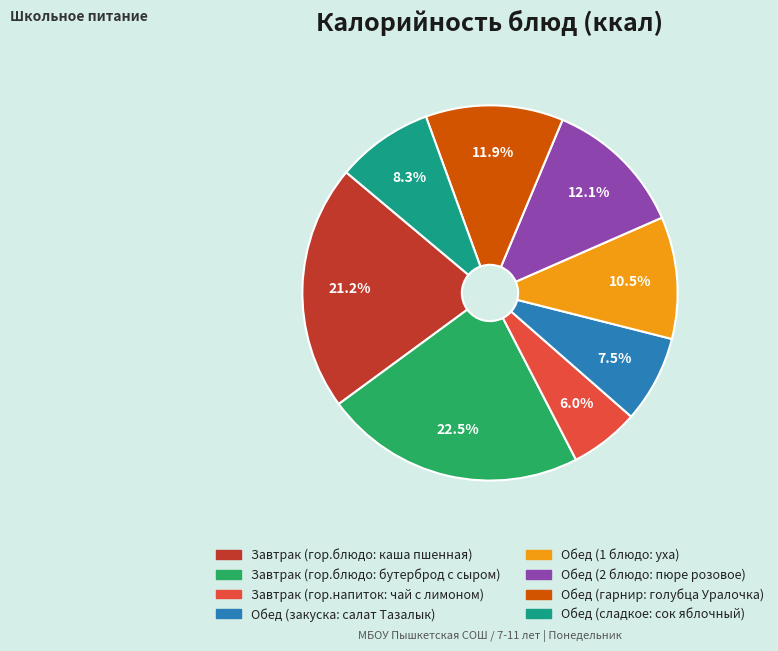

To the nearest percent, what is the combined percentage of Завтрак (гор.напиток: чай с лимоном) and Завтрак (гор.блюдо: бутерброд с сыром)?

28%